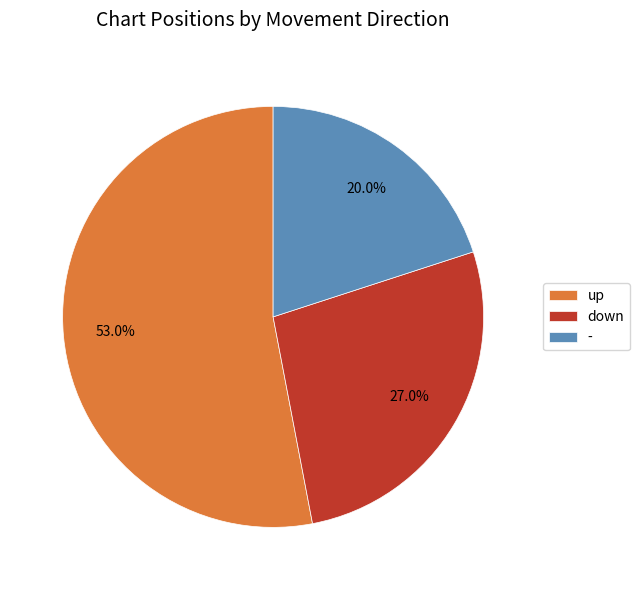

How much of the chart is everything except down?

73.0%